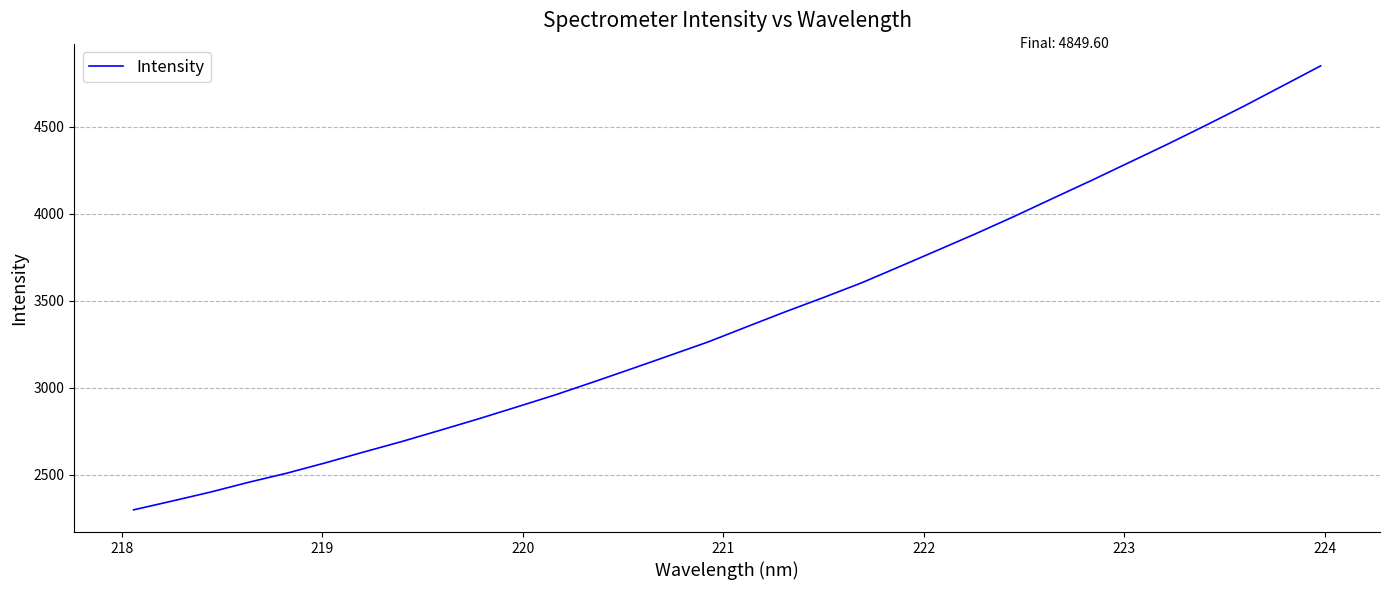

What is the difference between the maximum and minimum values?

2549.9